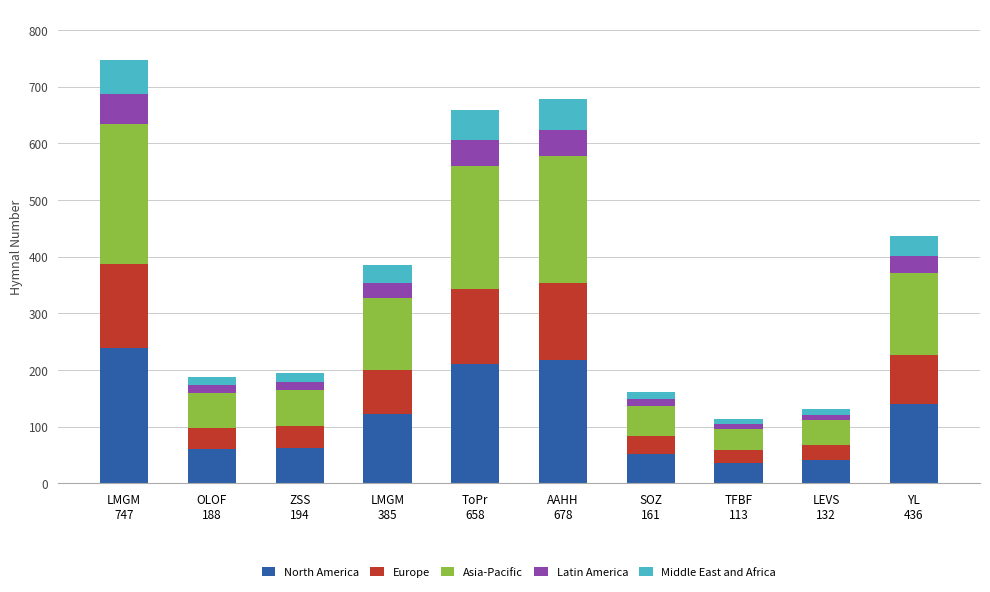

Rank the categories by Europe value from lowest to highest.

TFBF
113, LEVS
132, SOZ
161, OLOF
188, ZSS
194, LMGM
385, YL
436, ToPr
658, AAHH
678, LMGM
747